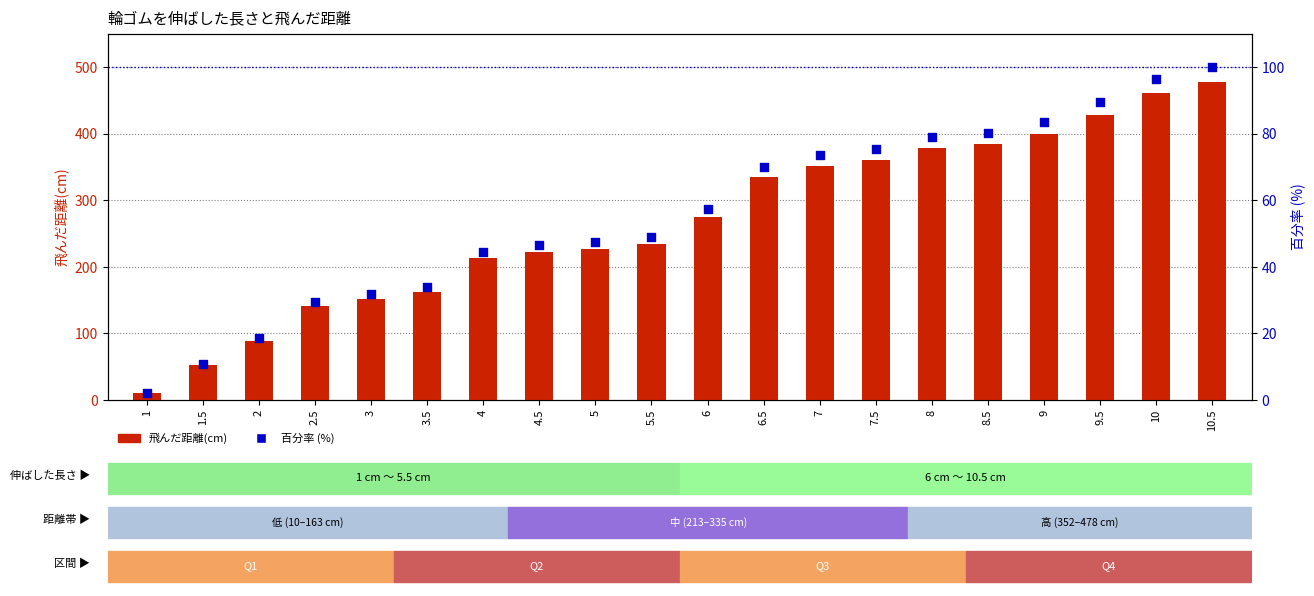

Which series reaches the minimum Y coordinate?

百分率 (%)